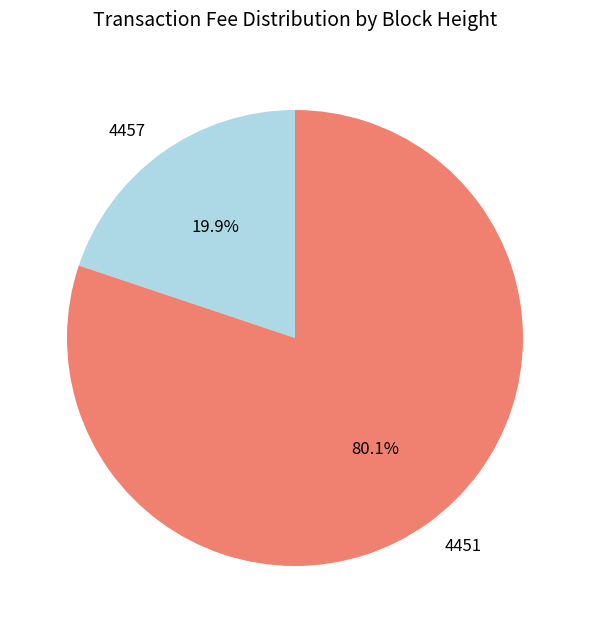

Does any single category account for the majority?

Yes